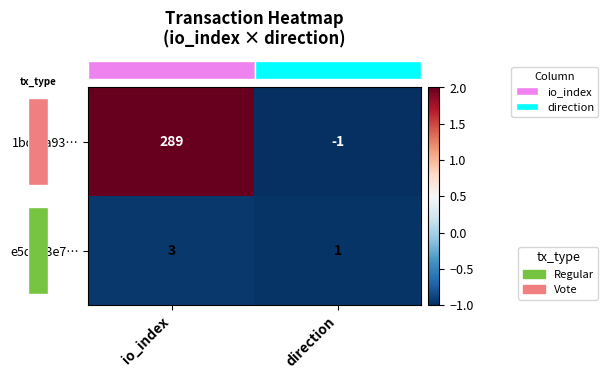

Count the number of categories in the chart.

2